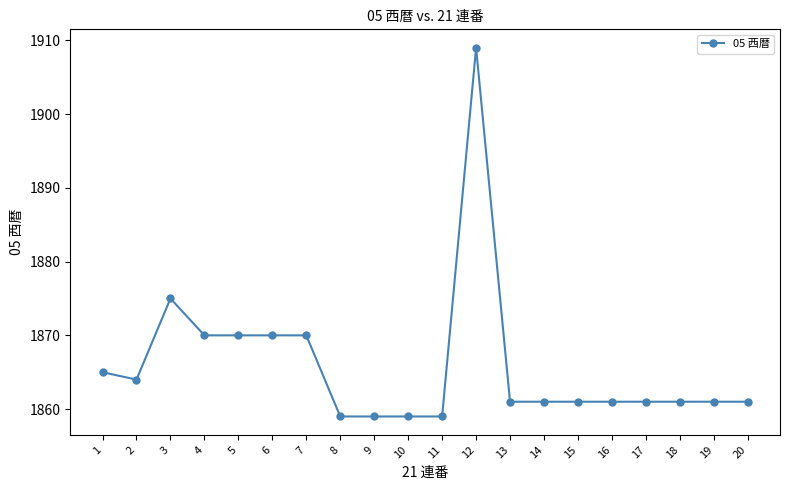

Is it true that the value at 5 is 987?

False